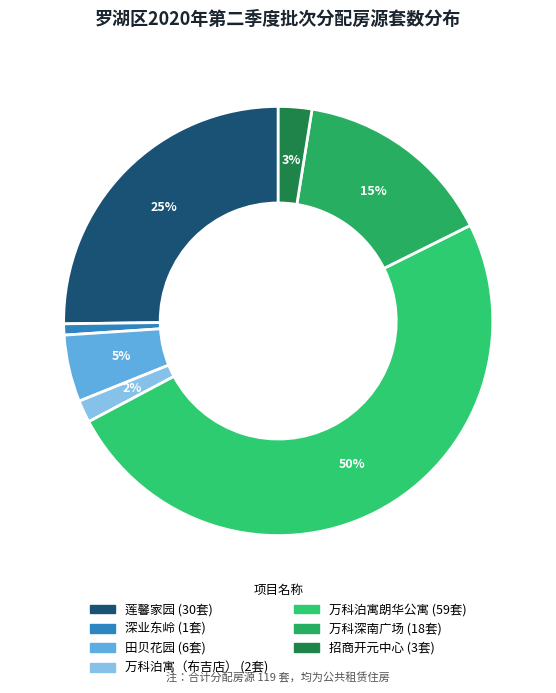

To the nearest percent, what is the combined percentage of 莲馨家园 and 万科深南广场?

40%